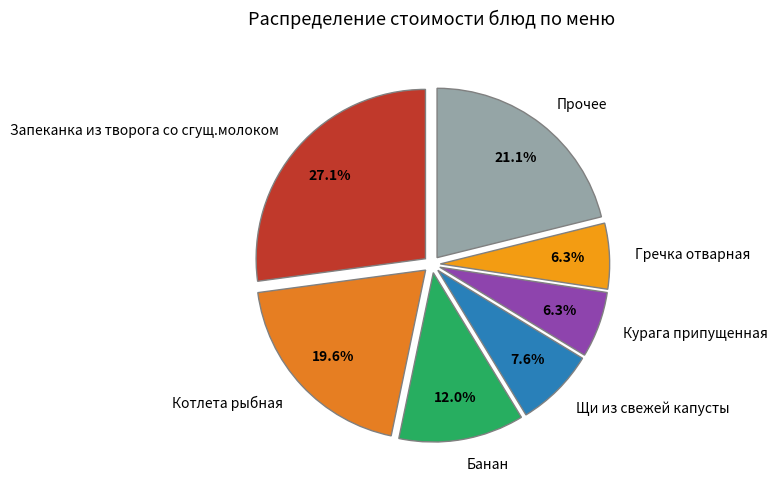

Does any single category account for the majority?

No